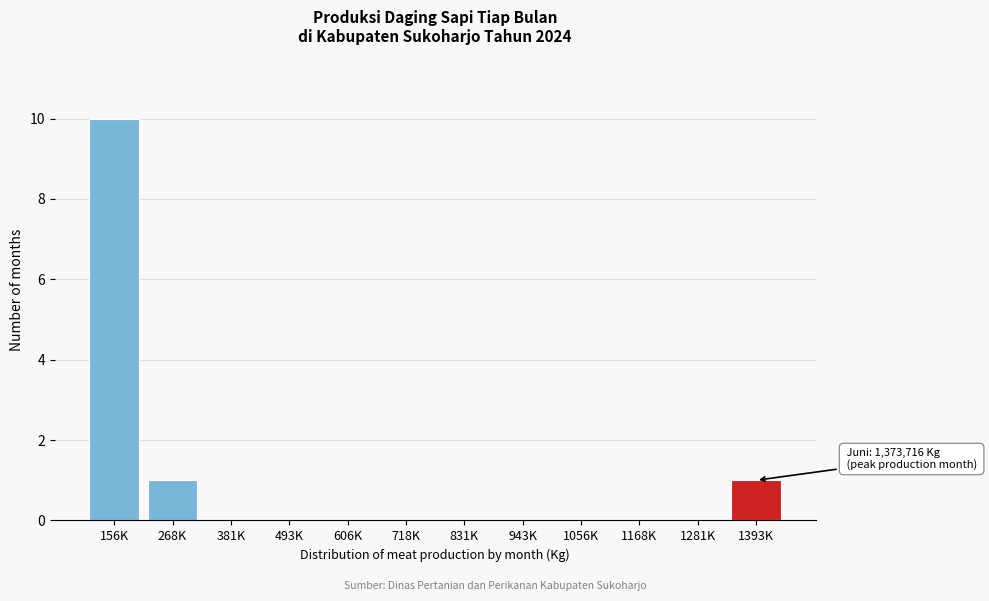

Reading left to right, what are all the values shown in this chart?

156K=10	268K=1	381K=0	493K=0	606K=0	718K=0	831K=0	943K=0	1056K=0	1168K=0	1281K=0	1393K=1